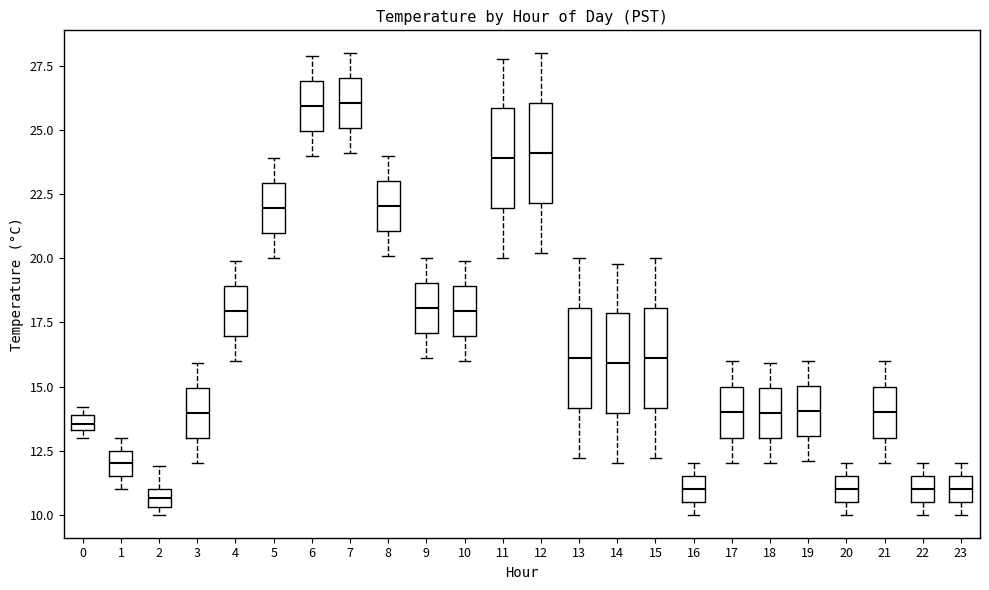

Where does the upper whisker of the box at x = 17 end on the y-axis? The values are not printed on the chart, so give them approximately, as read against the axis.

16.0